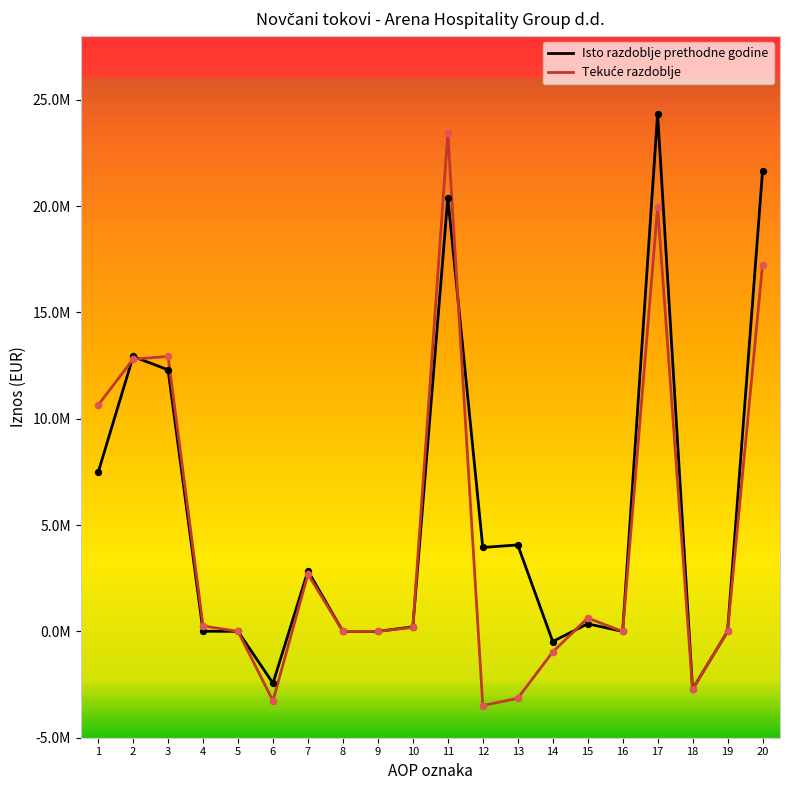

At how many categories does at least one series exceed 6812249?

6